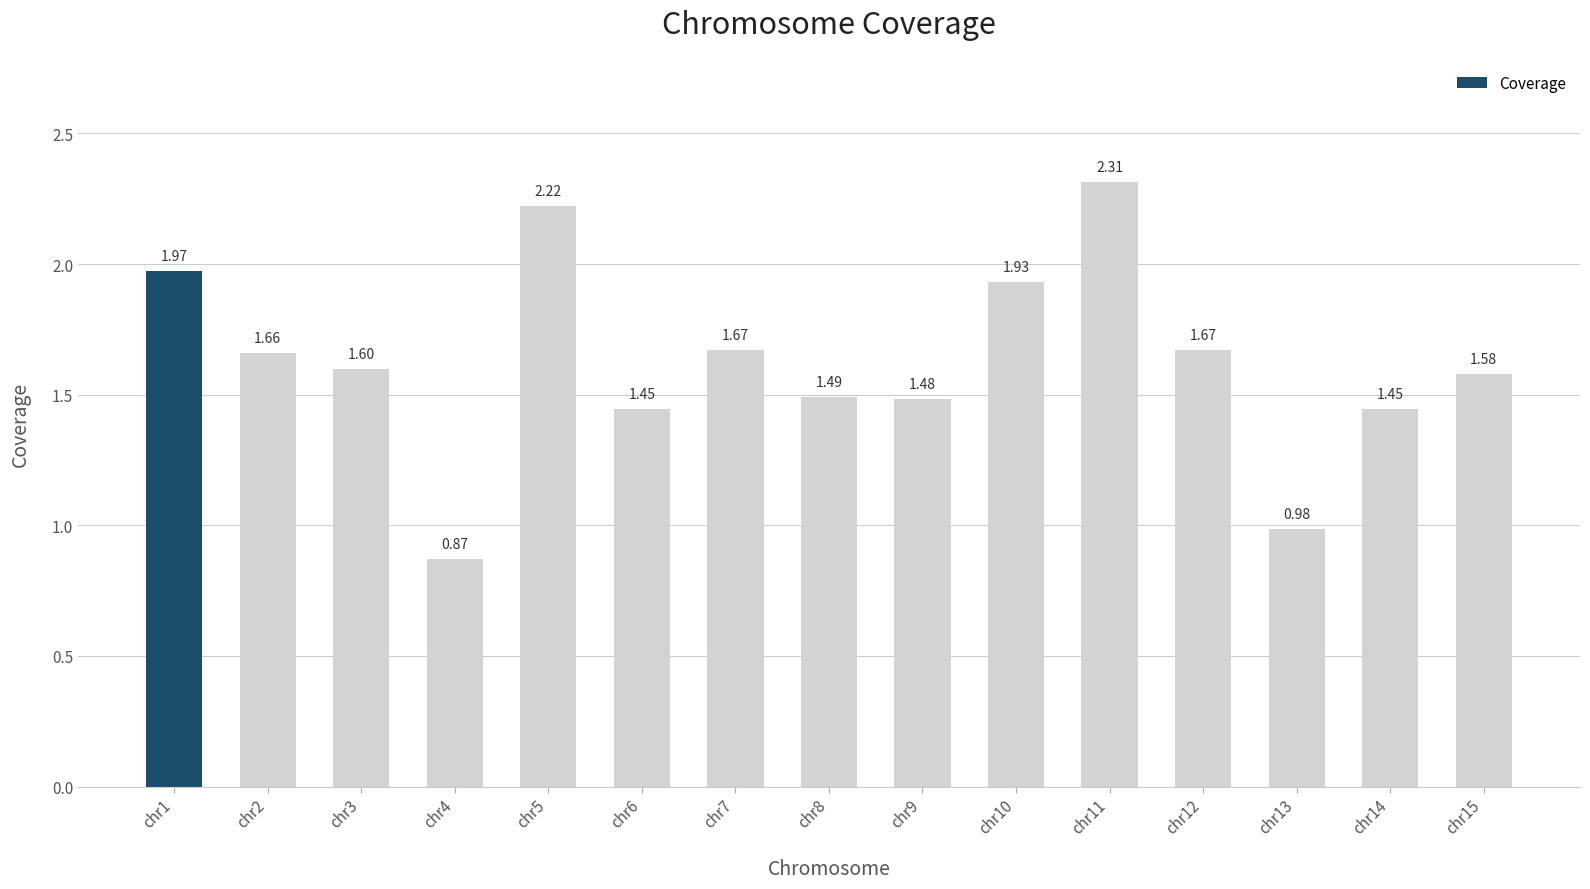

At which label does the data first exceed 1?

chr1